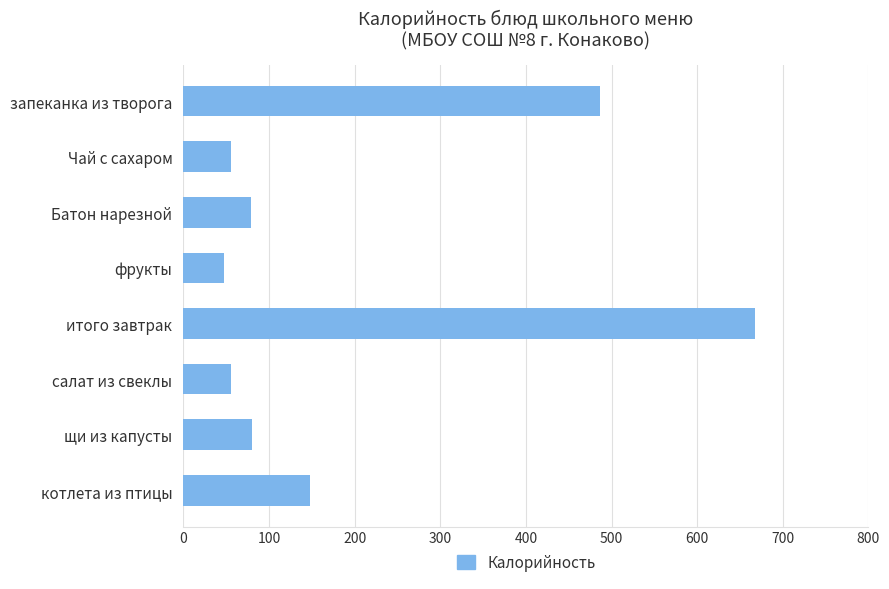

What is the greatest value displayed?

668.1